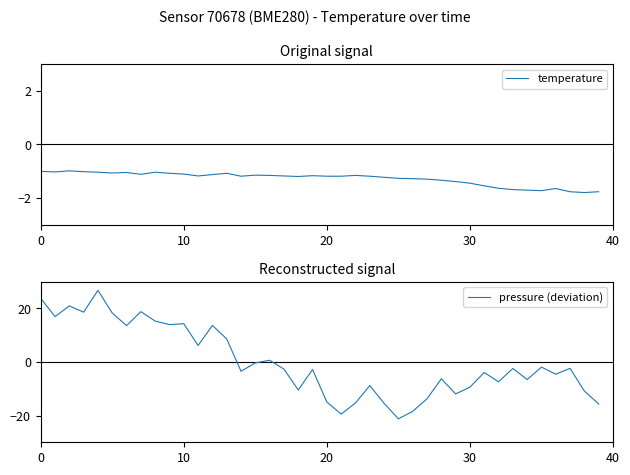

After their last crossing, which series has the higher values: pressure (deviation) or temperature?

temperature